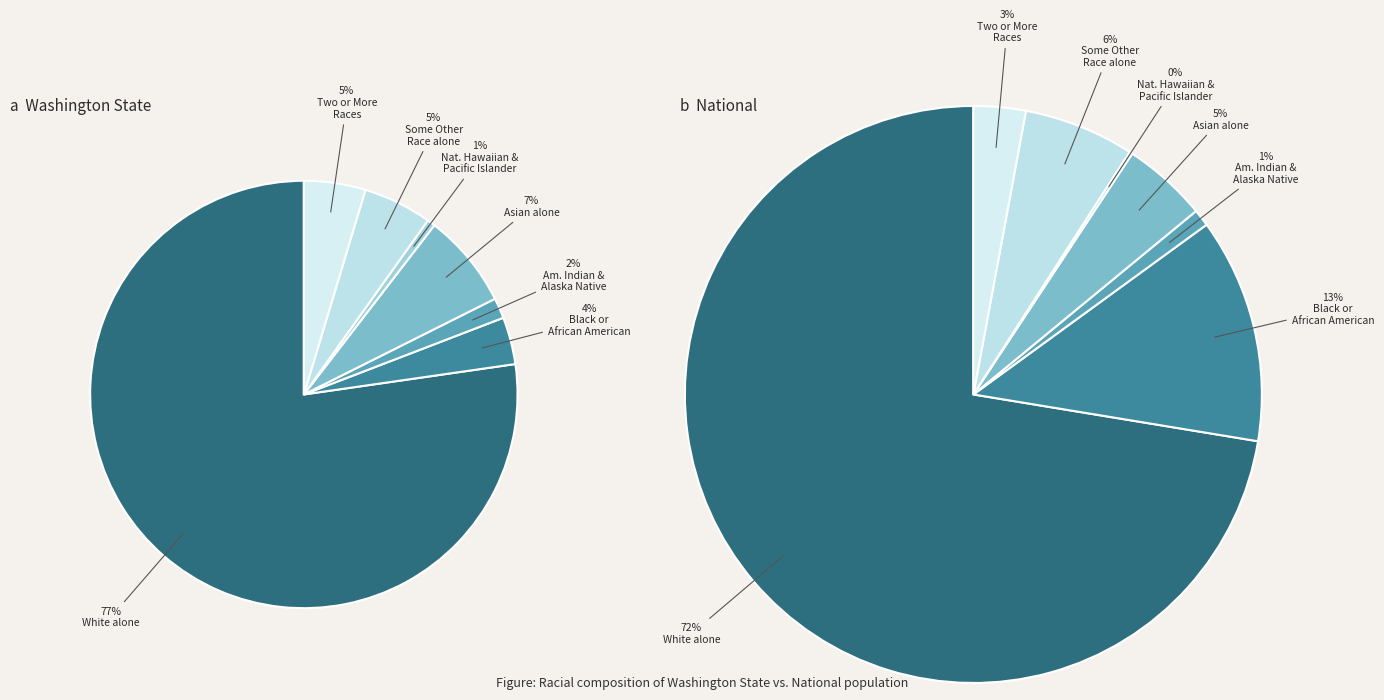

How much of the chart is everything except Native Hawaiian and Other Pacific Islander?

99.8%